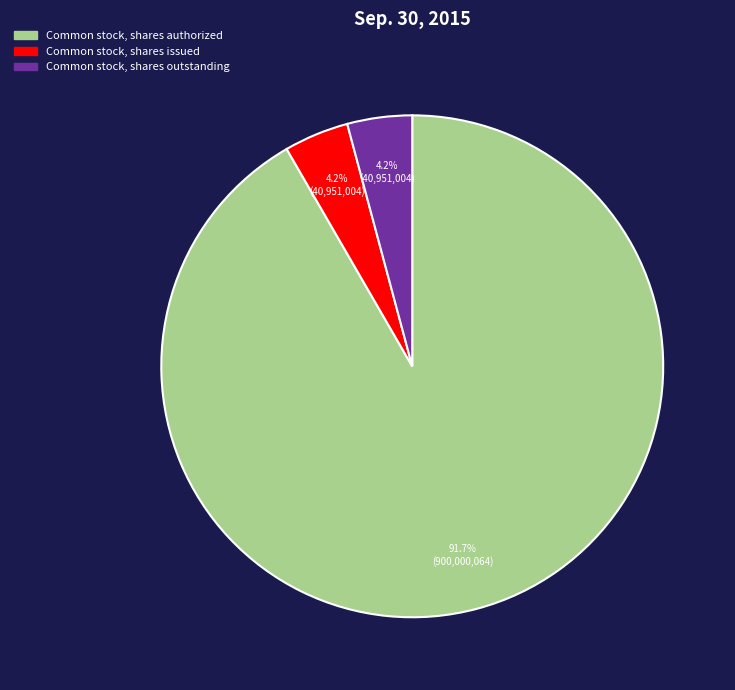

Is there a majority slice in this chart?

Yes